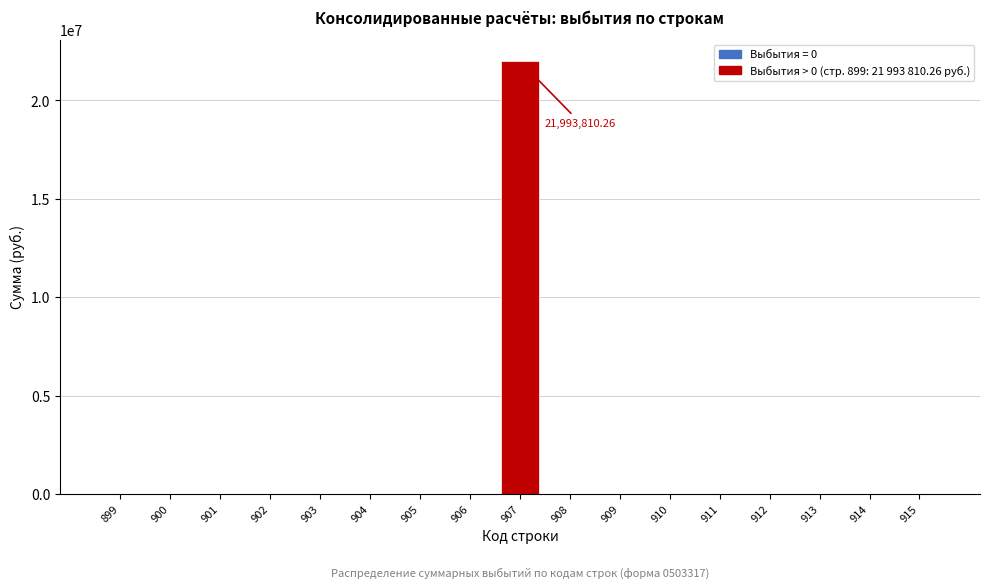

What is the sum of all values?

21993810.3